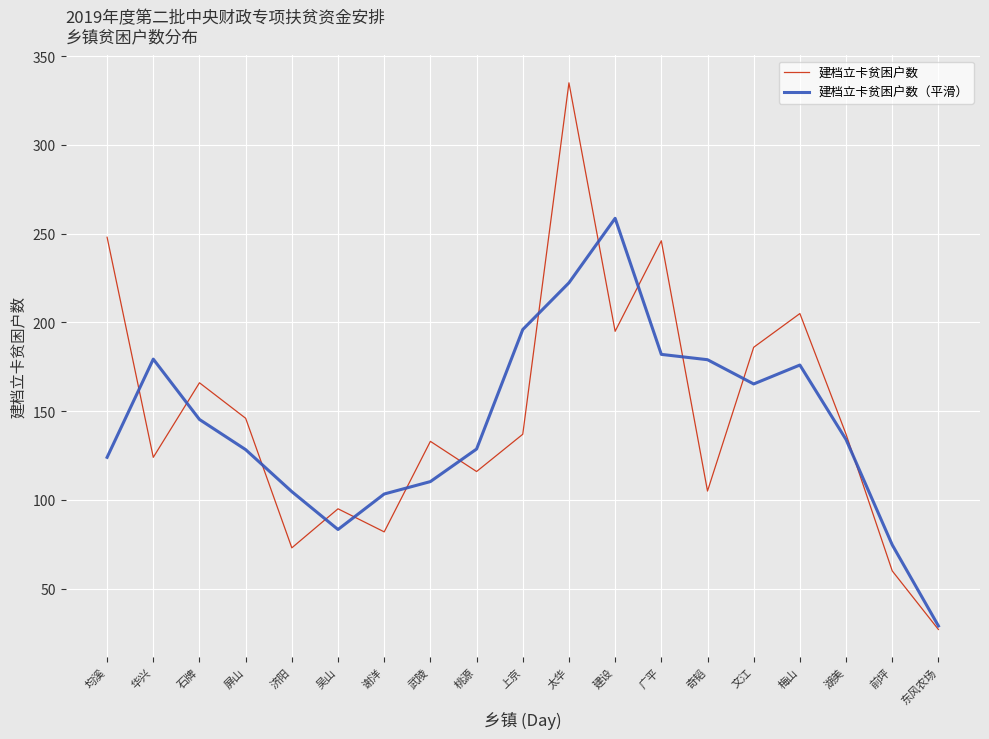

True or false: 金额（万元） and 建档立卡贫困户数 intersect in this chart.

False